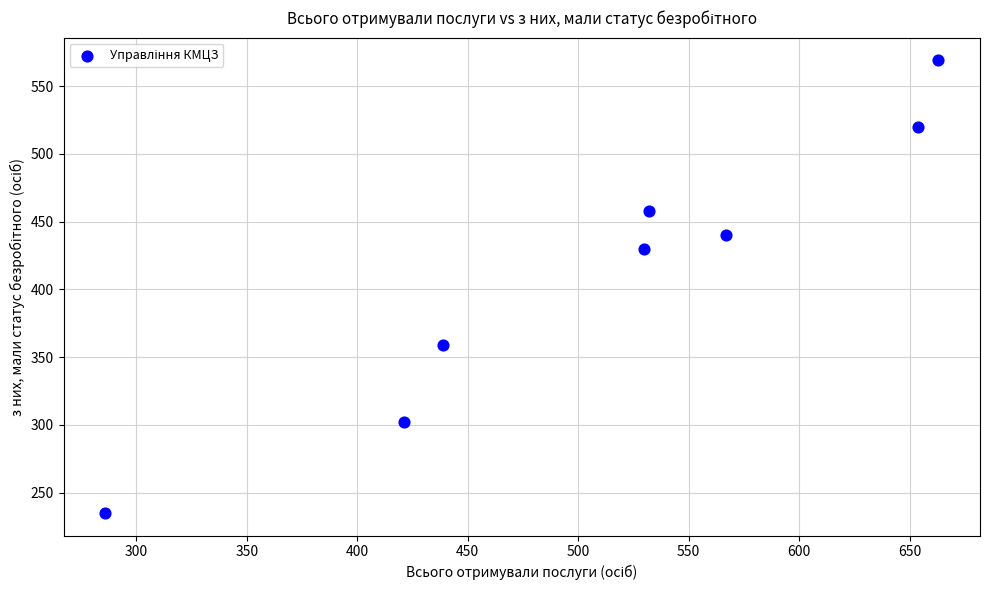

What Y value in the scatter plot is closest to 402?

430